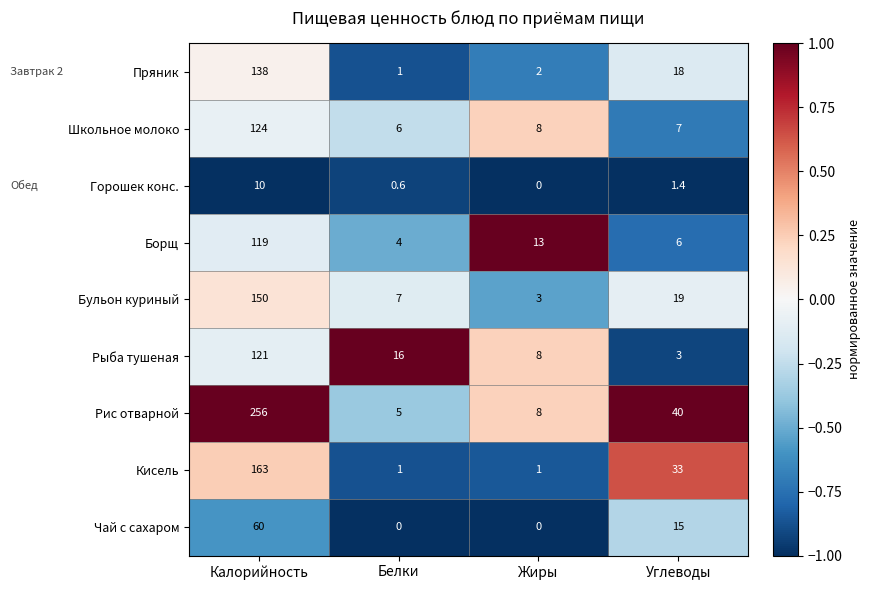

True or false: Рыба тушеная has a value of 7.6 at Белки.

False